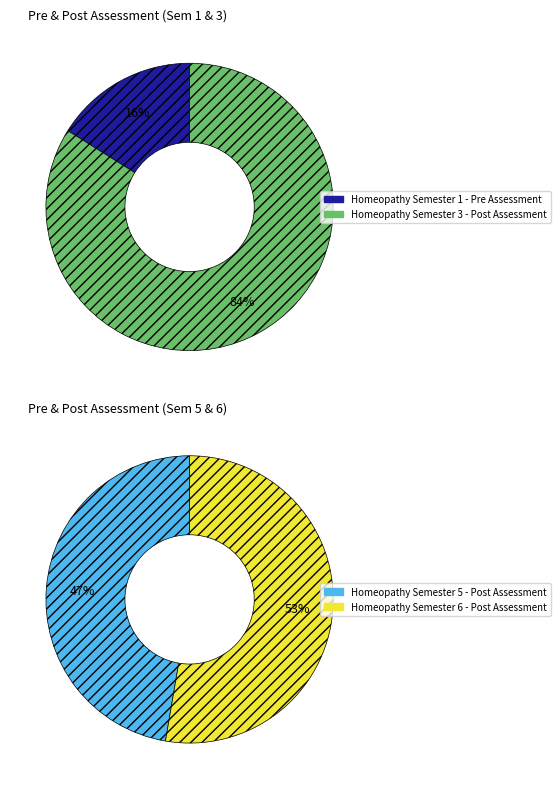

Does Homeopathy Semester 5 - Post Assessment account for over 50% of the chart?

No